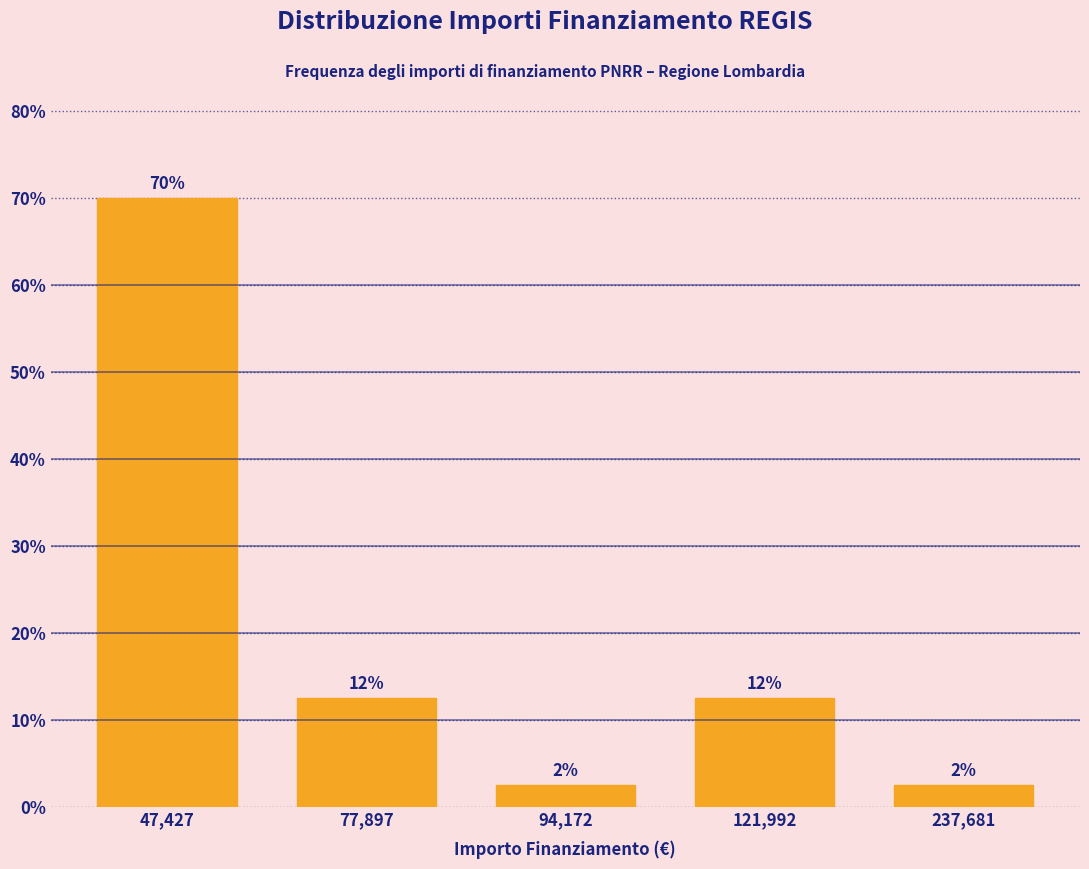

How many bars are there in total?

5